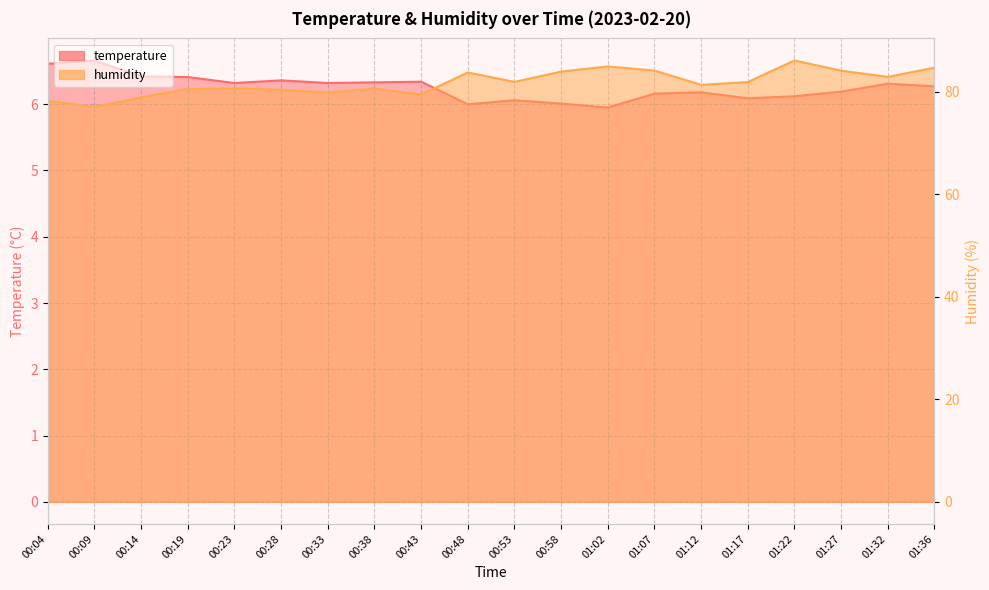

Is the value of humidity at 01:12 greater than the value of temperature at 00:48?

Yes